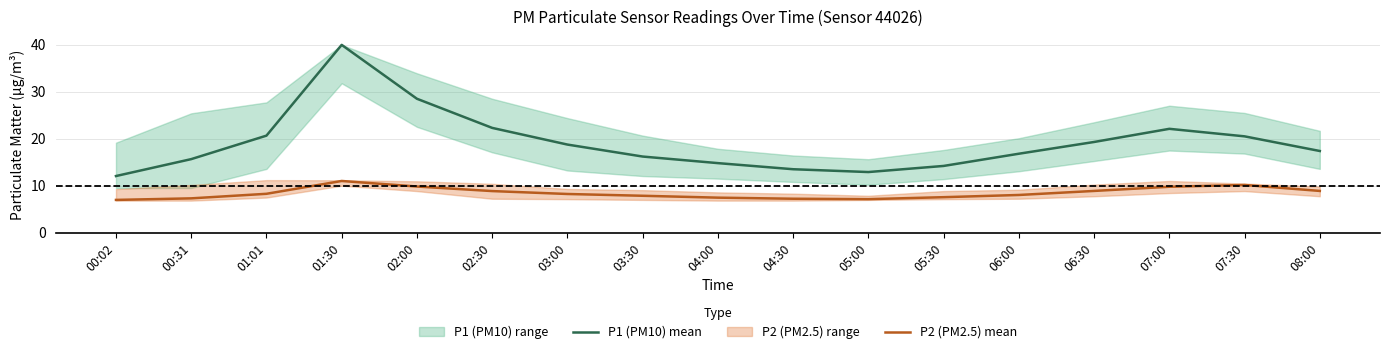

What is the average value of the P2 (PM2.5) mean series?

8.4